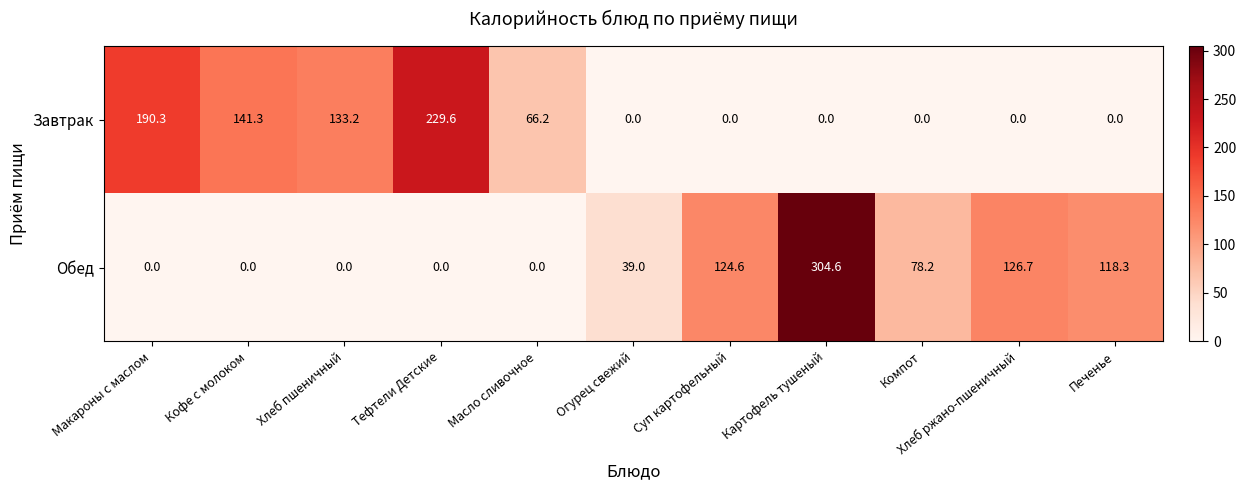

What value does the Завтрак series have at Макароны с маслом?

190.3